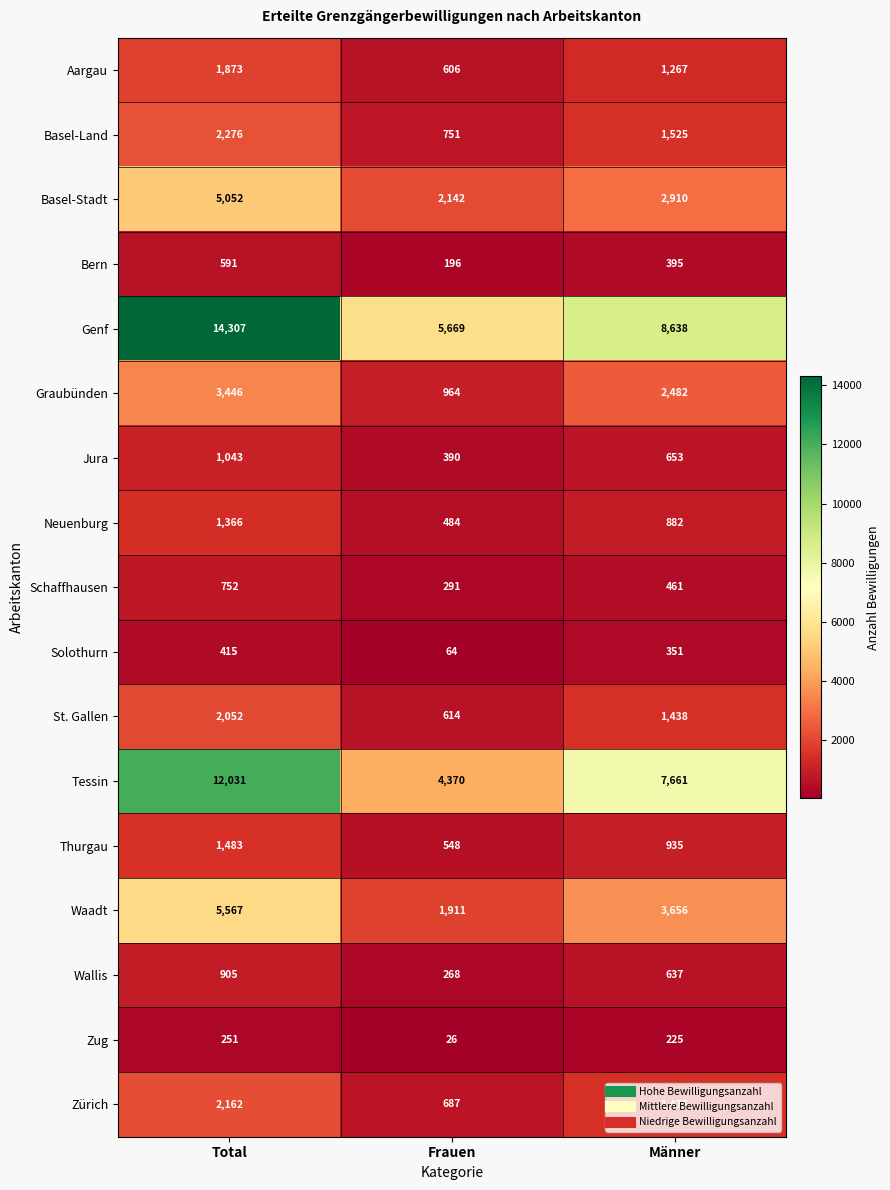

The Thurgau series shows 1483 at Total. True or false?

True